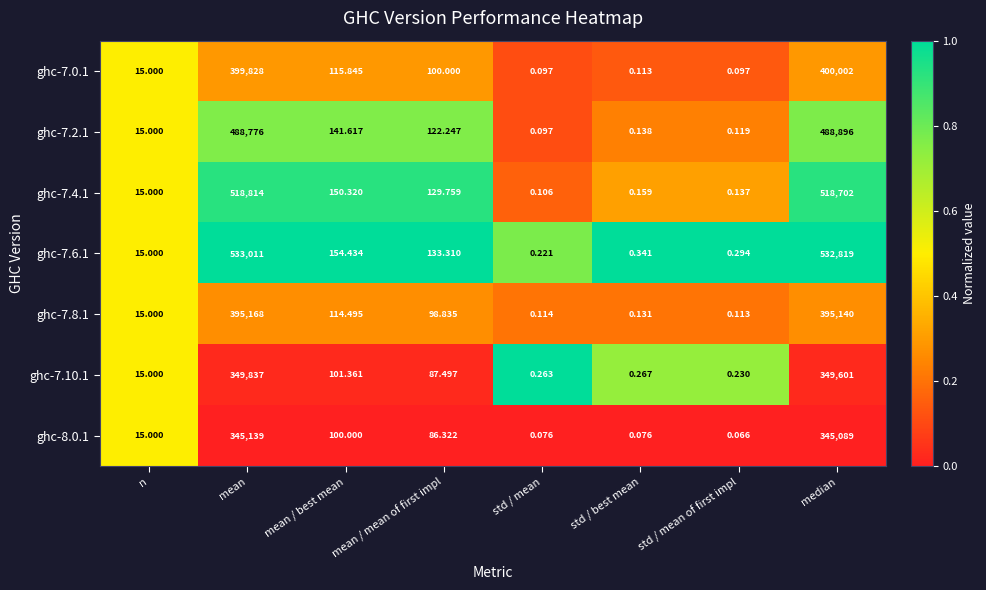

At which label is ghc-7.10.1 closest to 174918?

median